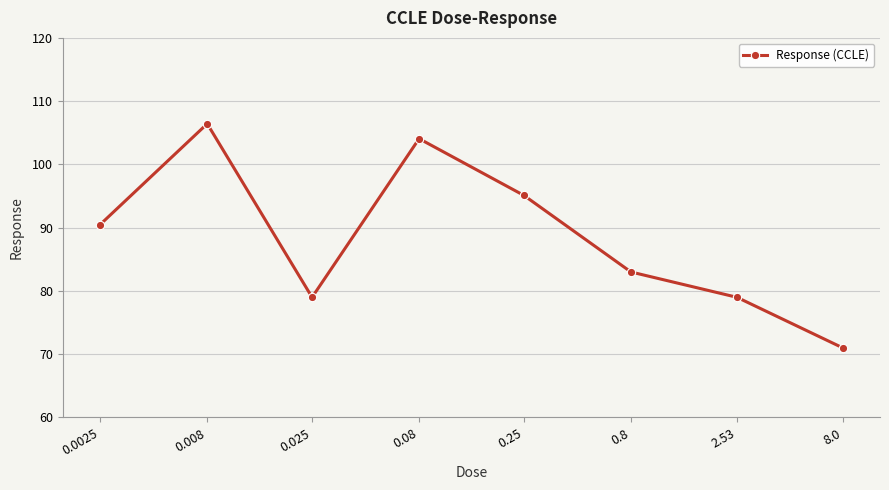

Reading right to left, what are all the values shown in this chart?

71.0	79.0	83.0	95.1	104.1	79.0	106.4	90.5